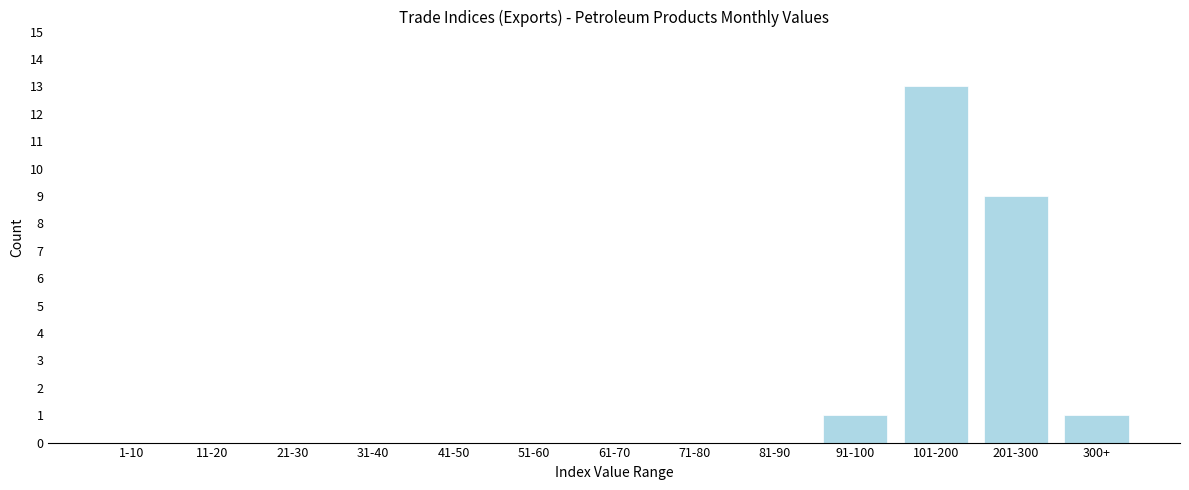

Reading left to right, extract all data points from this chart.

1-10=0	11-20=0	21-30=0	31-40=0	41-50=0	51-60=0	61-70=0	71-80=0	81-90=0	91-100=1	101-200=13	201-300=9	300+=1